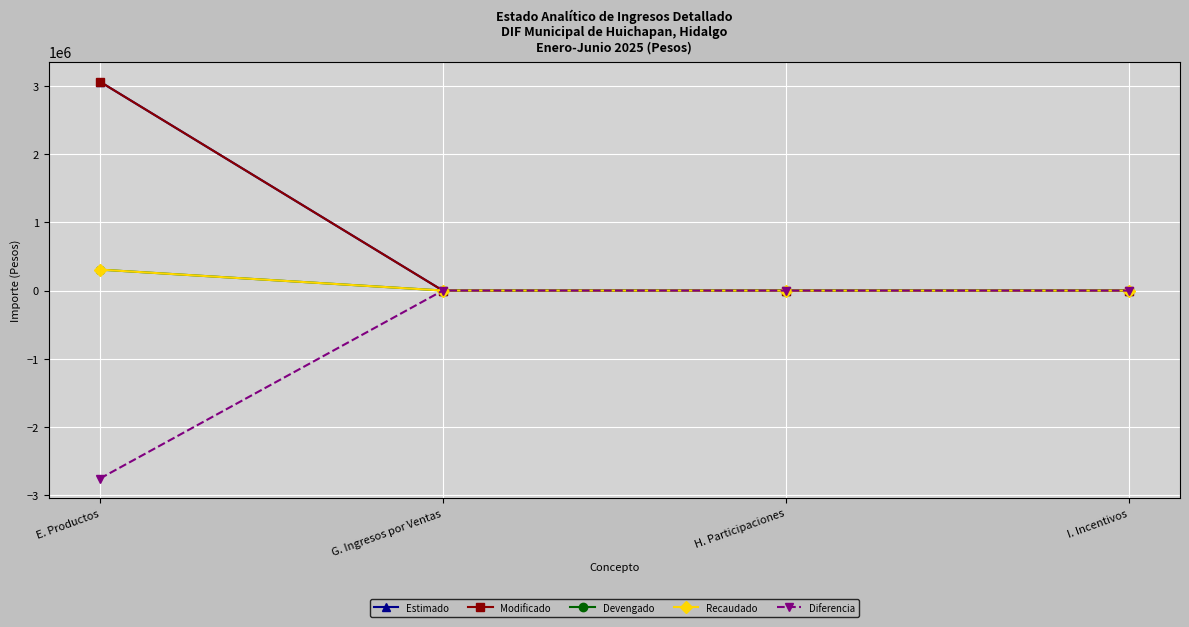

Which series has the largest range (max minus min)?

Estimado